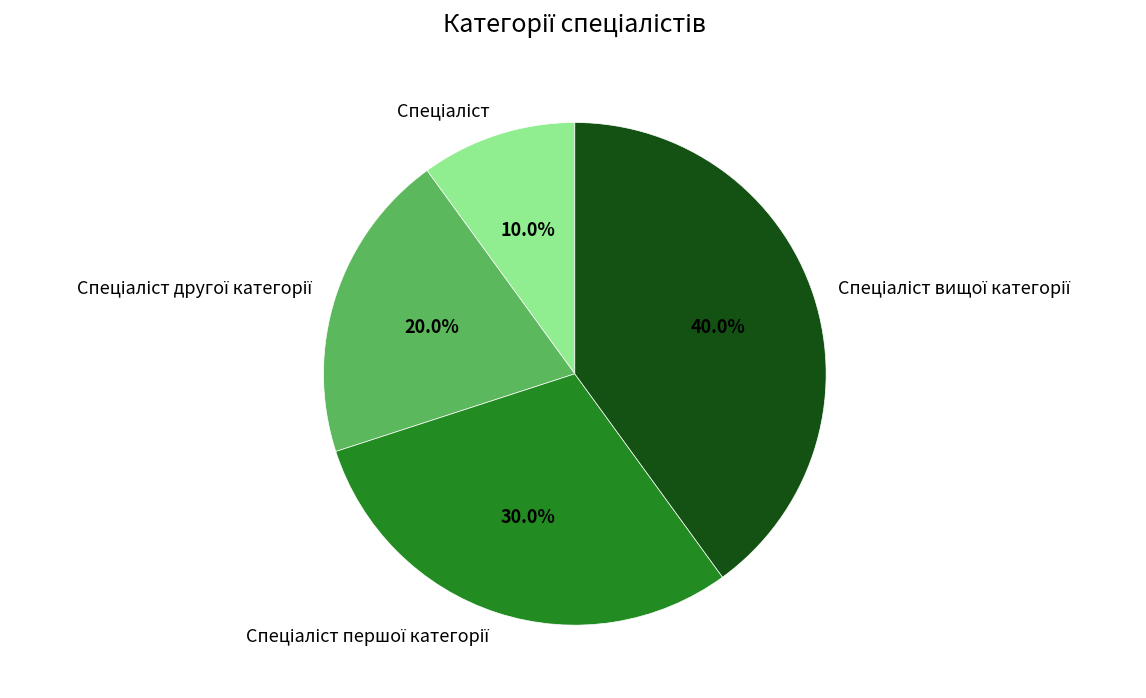

To the nearest percent, what is the average slice percentage?

25%